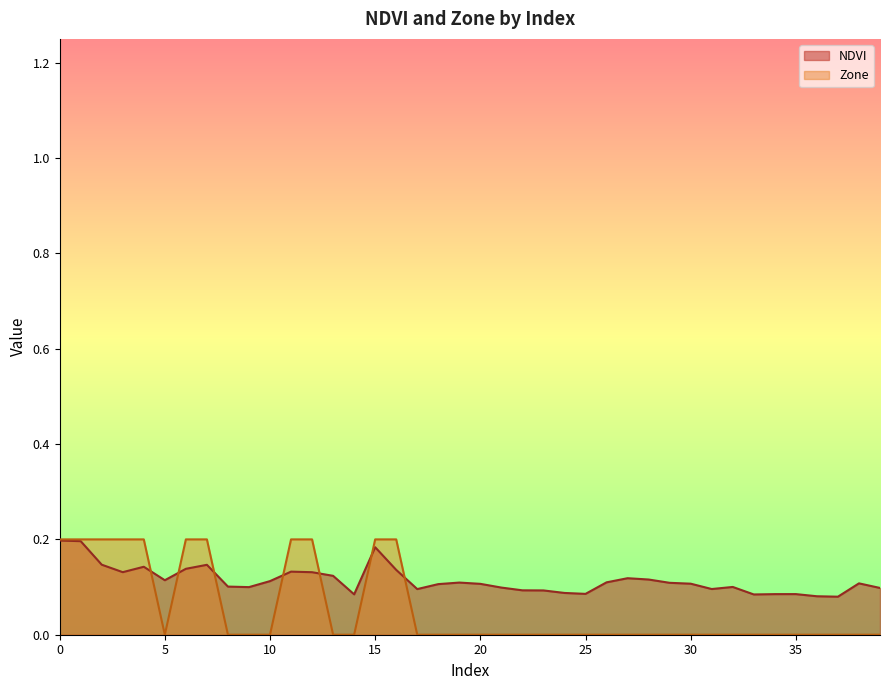

What are all the series names shown in the legend?

NDVI, Zone